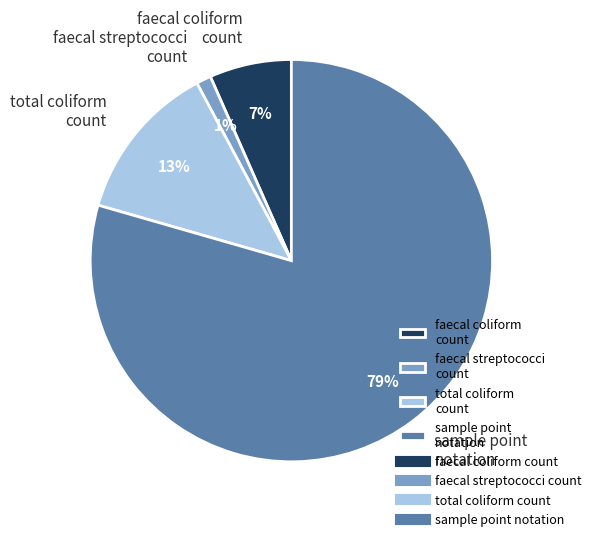

Which slice is the smallest?

faecal streptococci count